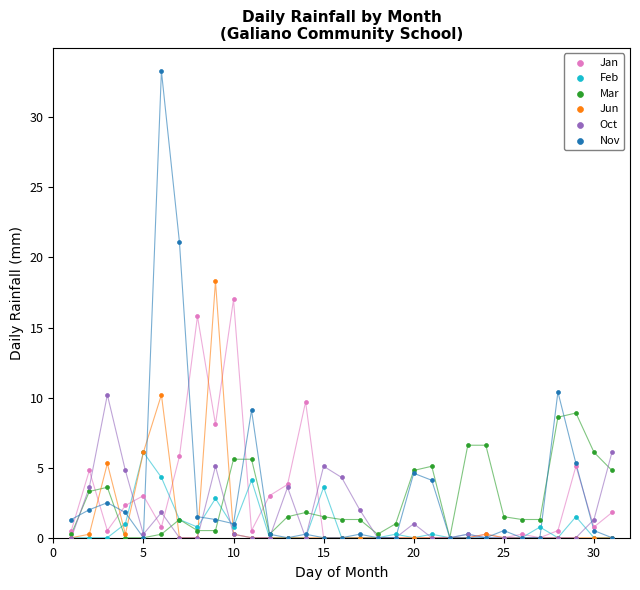

What are all the series names shown in the legend?

Jan, Feb, Mar, Jun, Oct, Nov